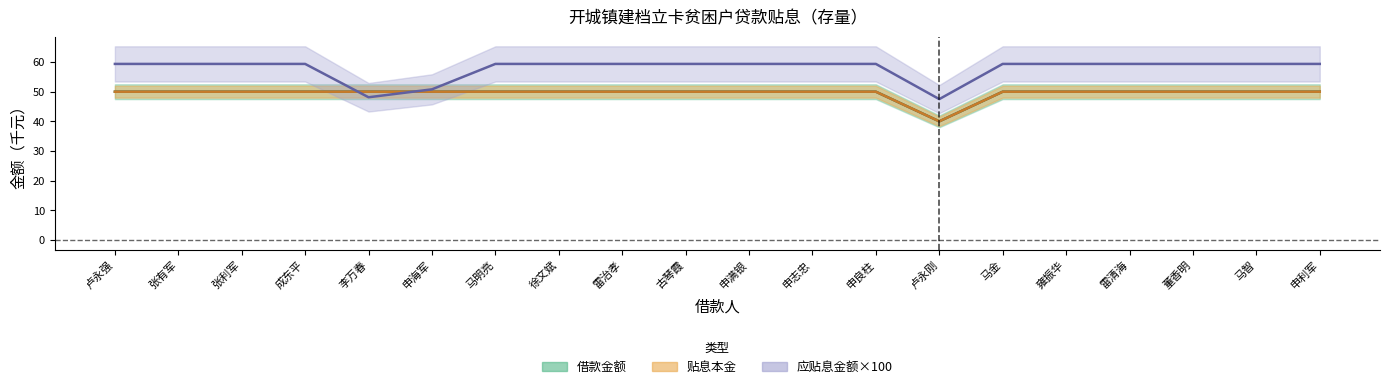

Where is 应贴息金额 nearest to the value 53?

申海军